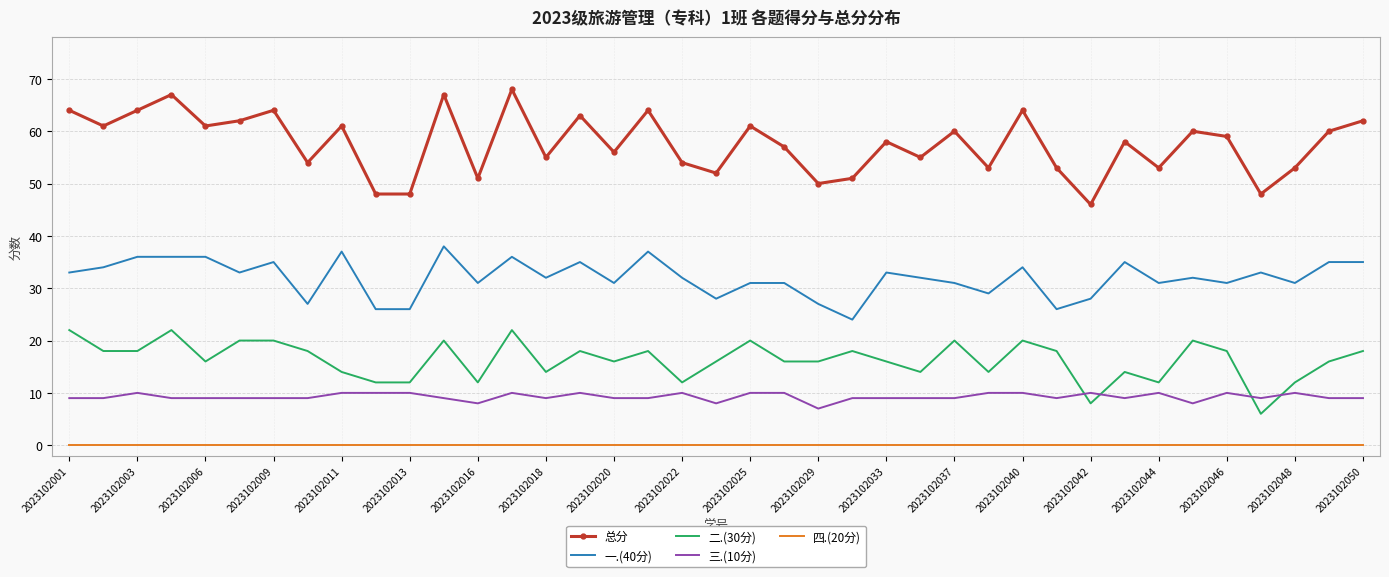

Rank the series by their maximum value, from highest to lowest.

总分, 一.(40分), 二.(30分), 三.(10分), 四.(20分)